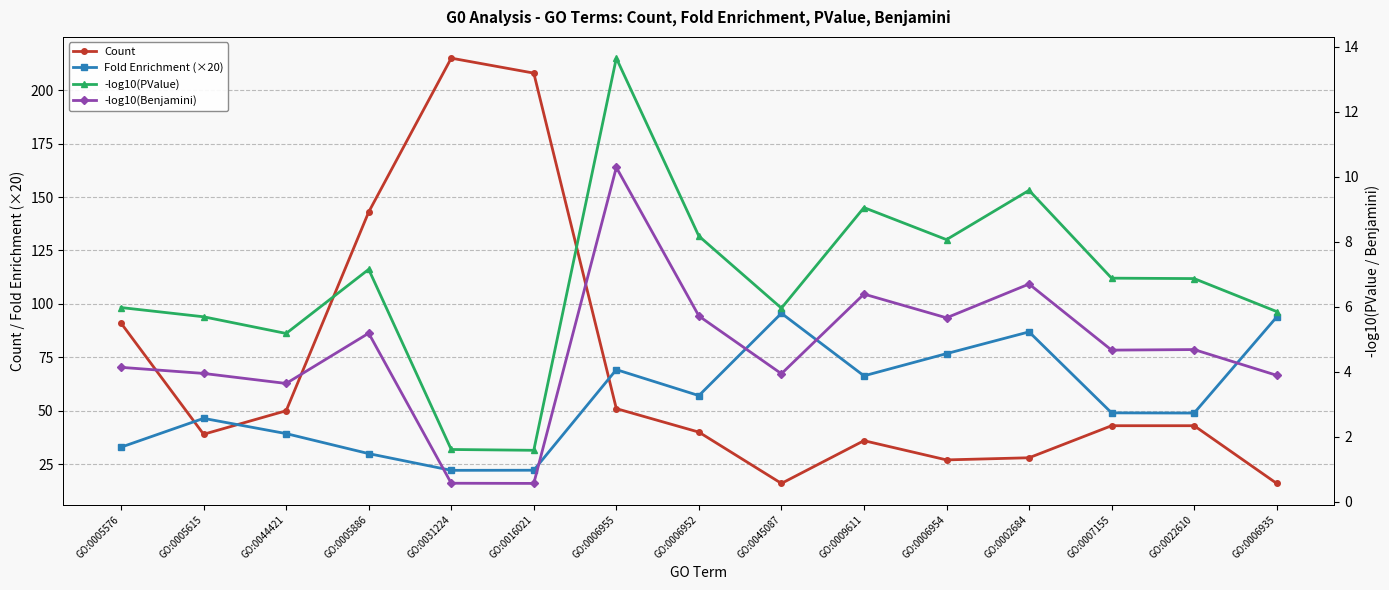

What is the sum of the Count values at GO:0009611 and GO:0006954?

63.0